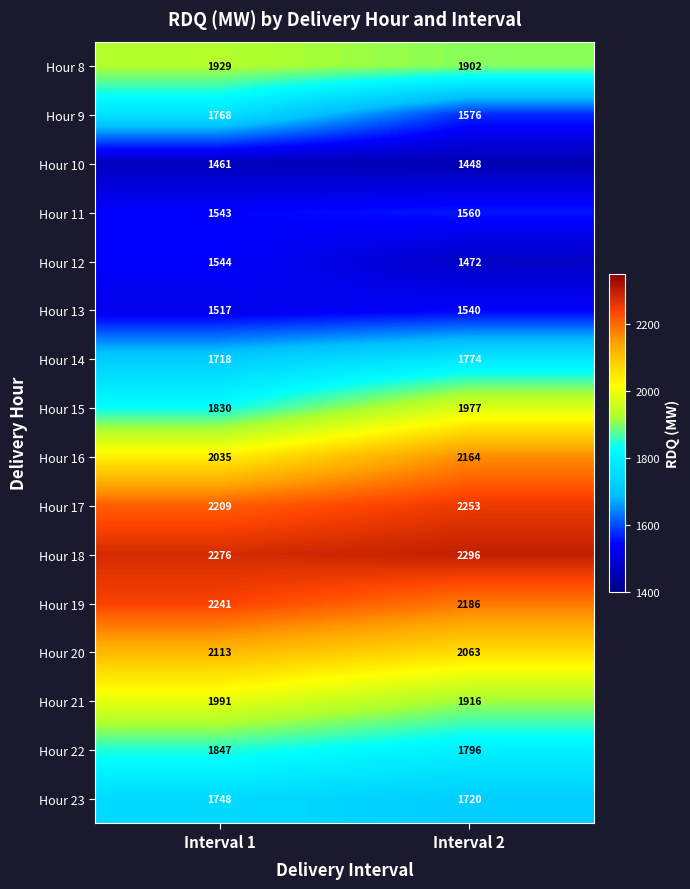

What is the sum of all Hour 10 values?

2909